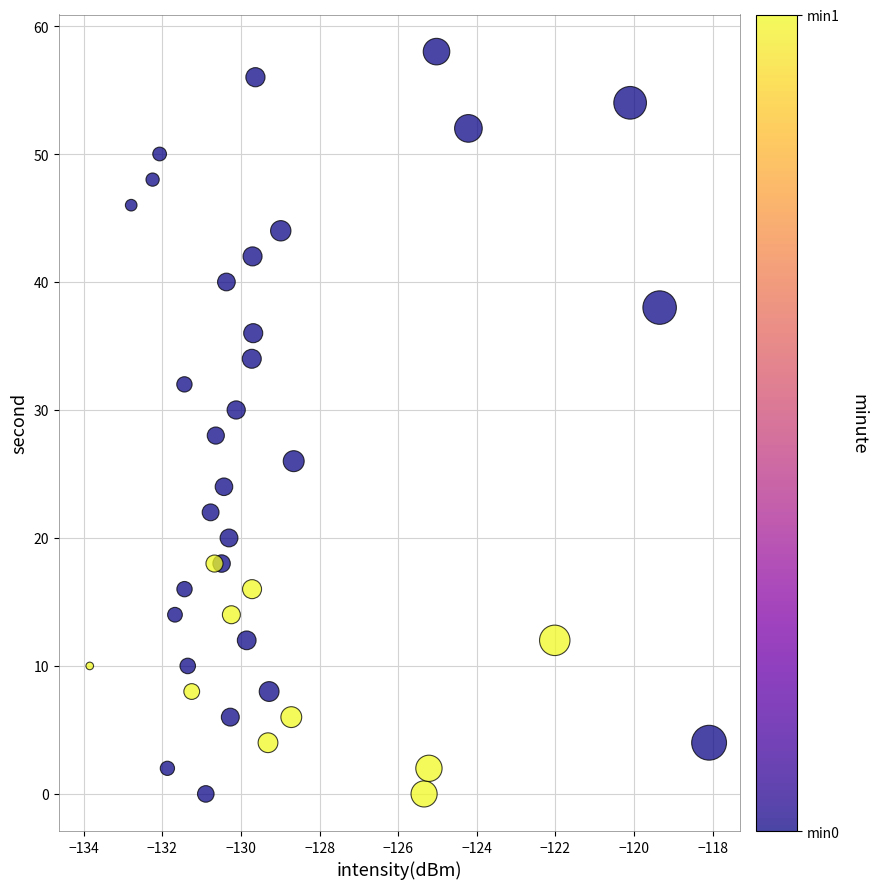

What is the range of Y values (max minus min)?

58